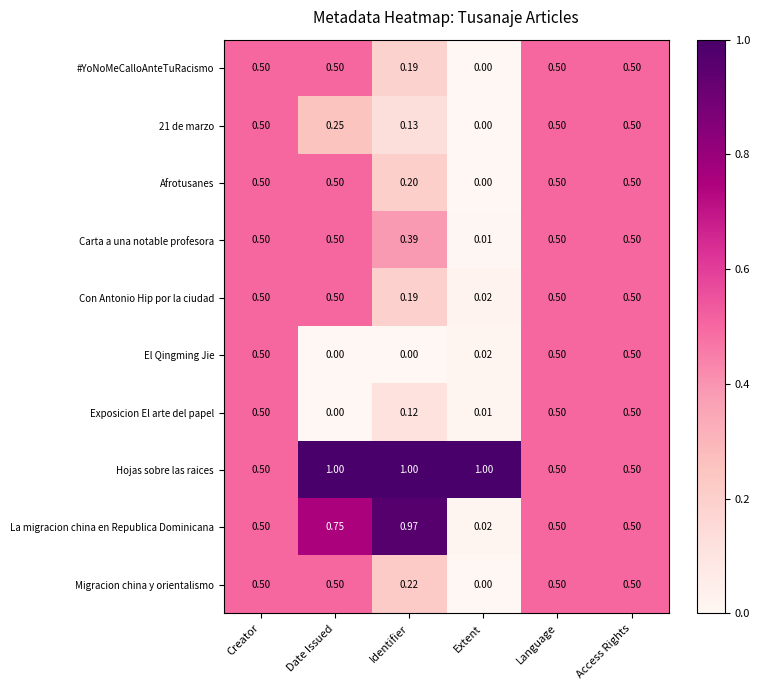

Where is Exposicion El arte del papel nearest to the value 0?

Date Issued